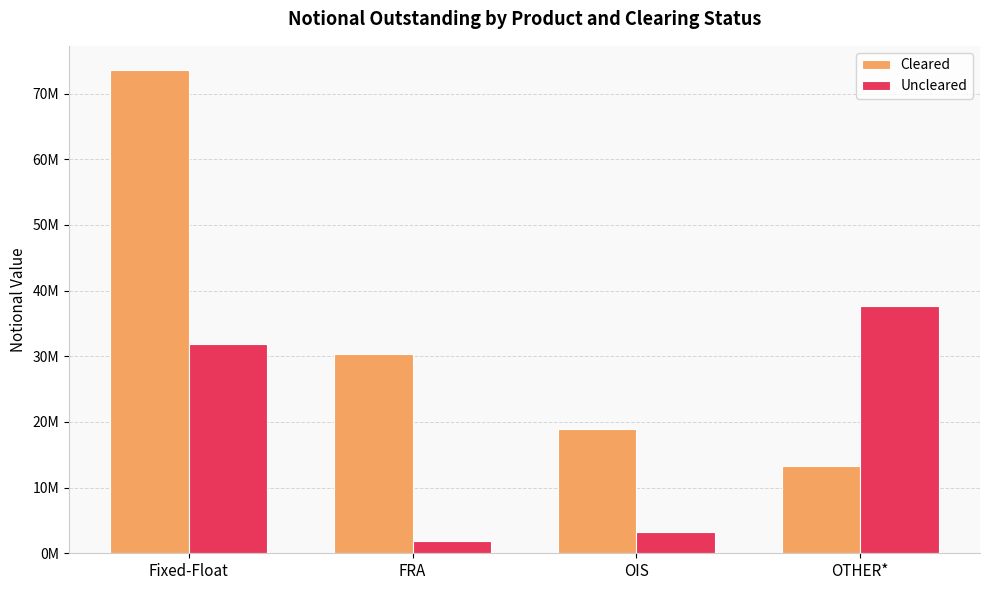

Does the chart contain stacked bars?

No